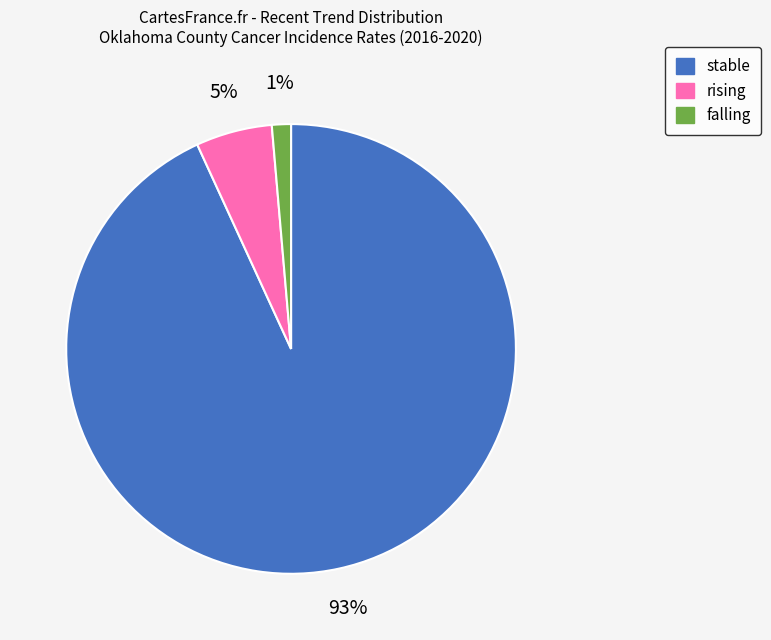

Rank the categories by value from lowest to highest.

falling, rising, stable